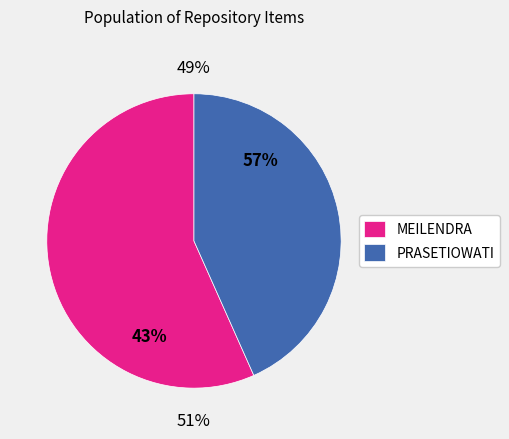

How many segments does this pie chart have?

2